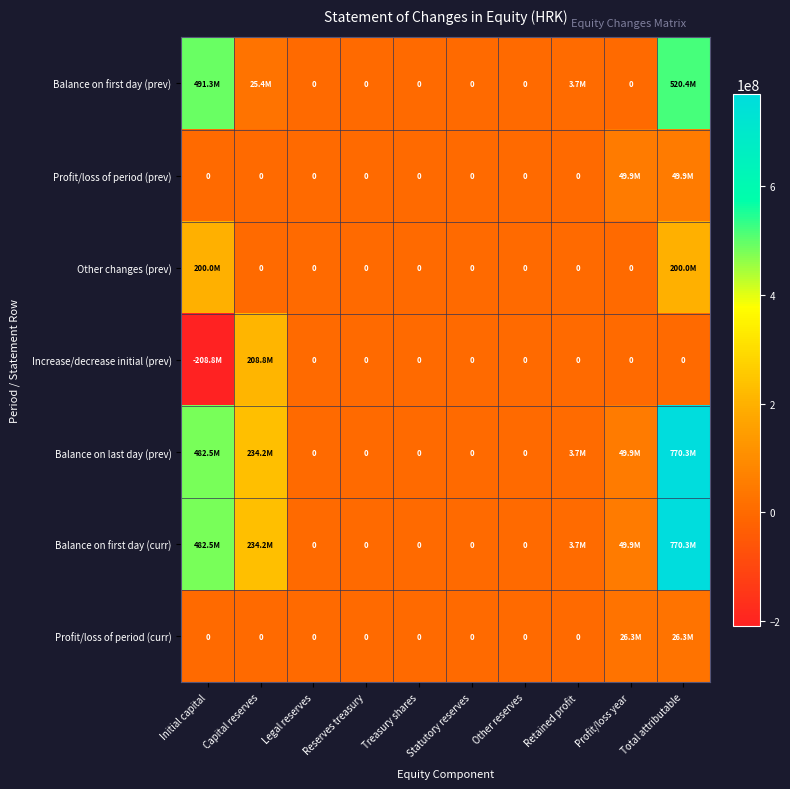

True or false: Profit/loss of period (curr) has a value of 0 at Treasury shares.

True